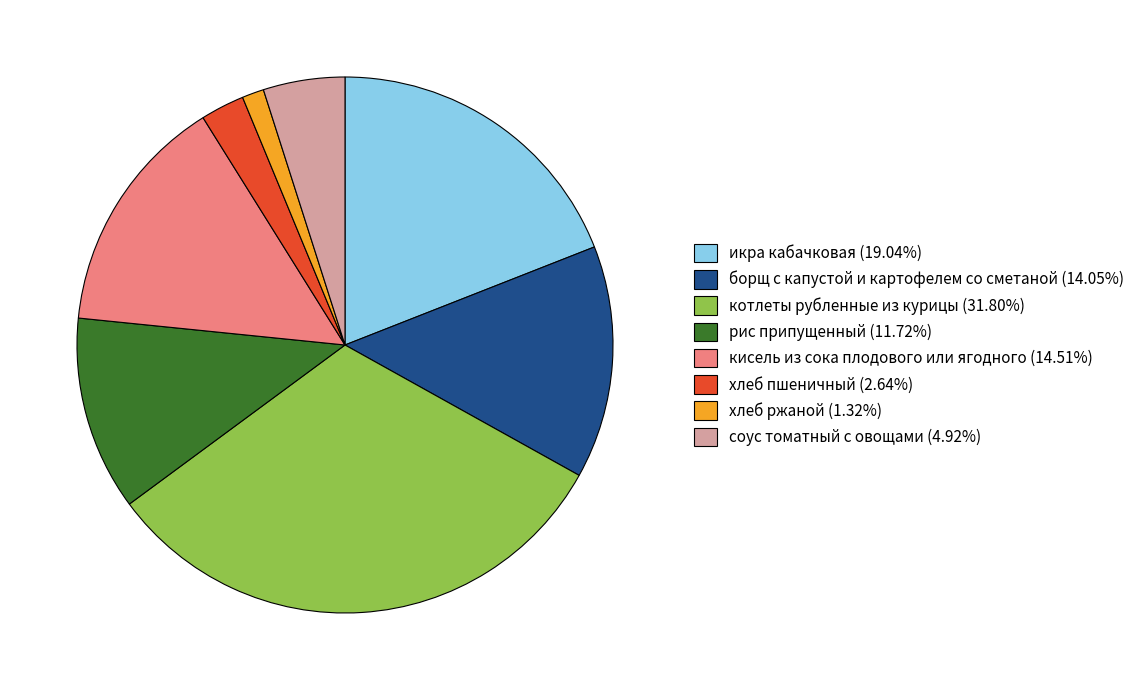

What is the ratio of the value at котлеты рубленные из курицы (31.80%) to the value at кисель из сока плодового или ягодного (14.51%)?

2.2